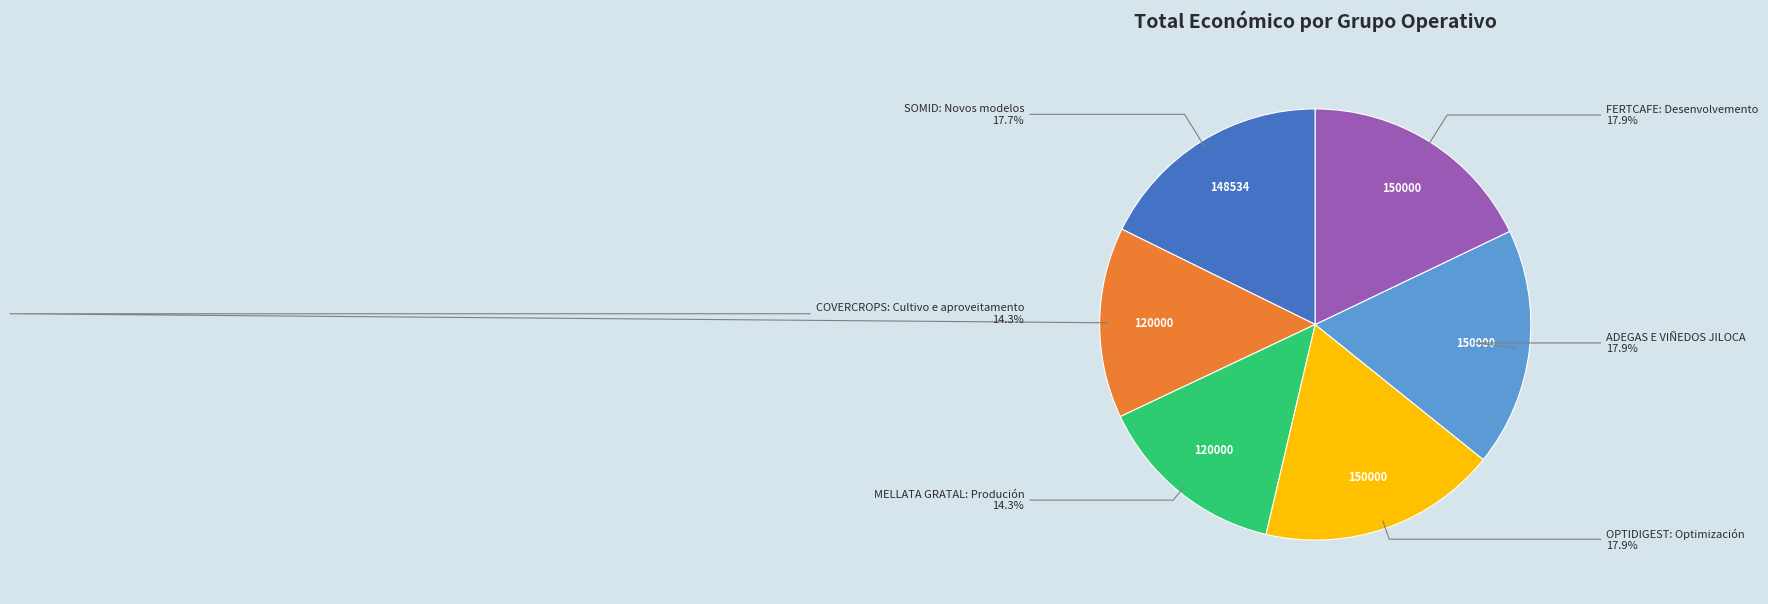

Is there a majority slice in this chart?

No